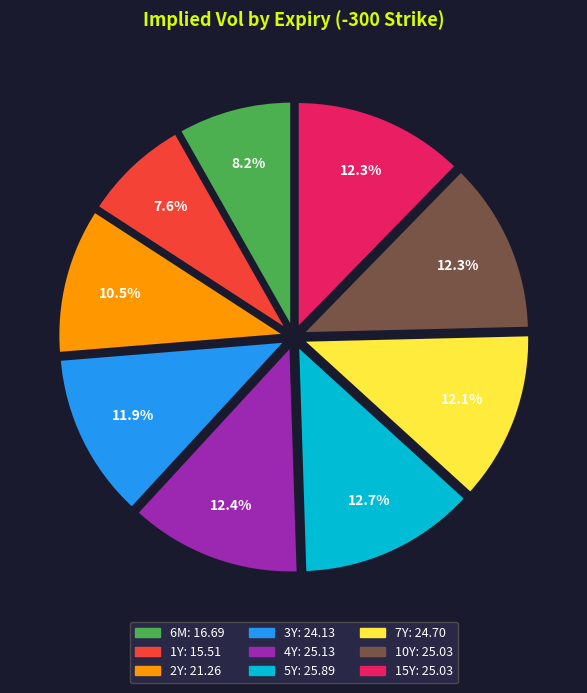

Is 2Y the majority of the pie?

No